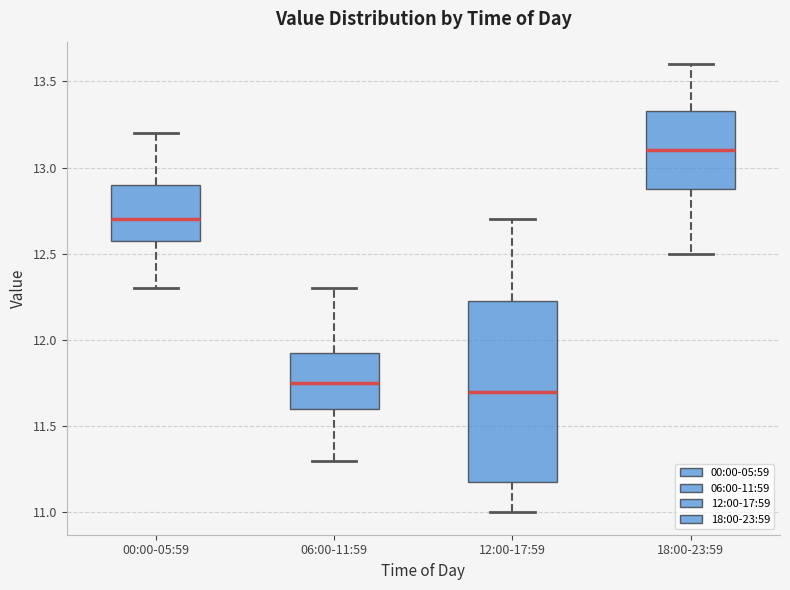

Which box's median line is the highest?

18:00-23:59